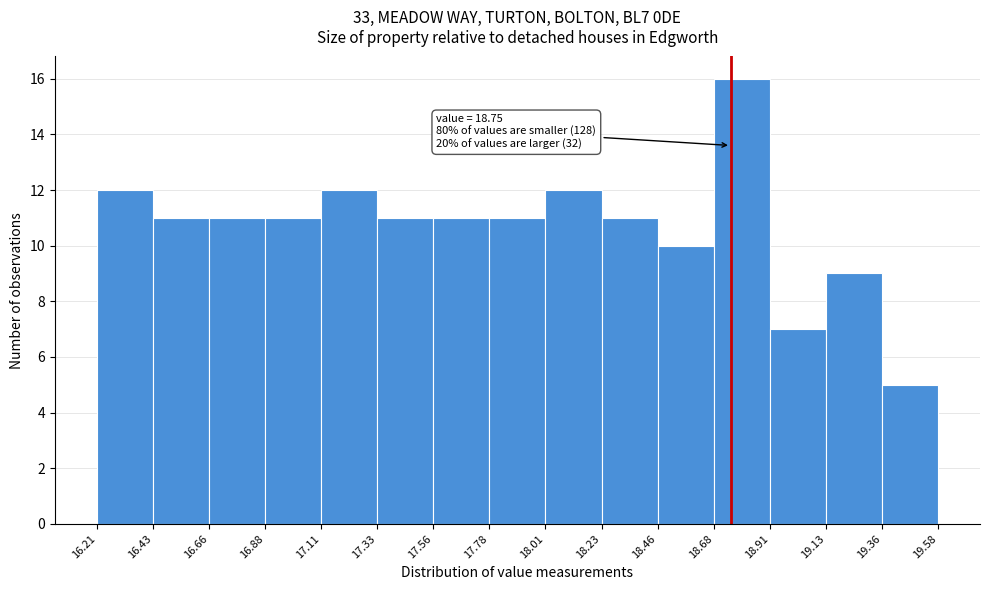

Which range on the x-axis has the tallest bar?

18.68 to 18.91